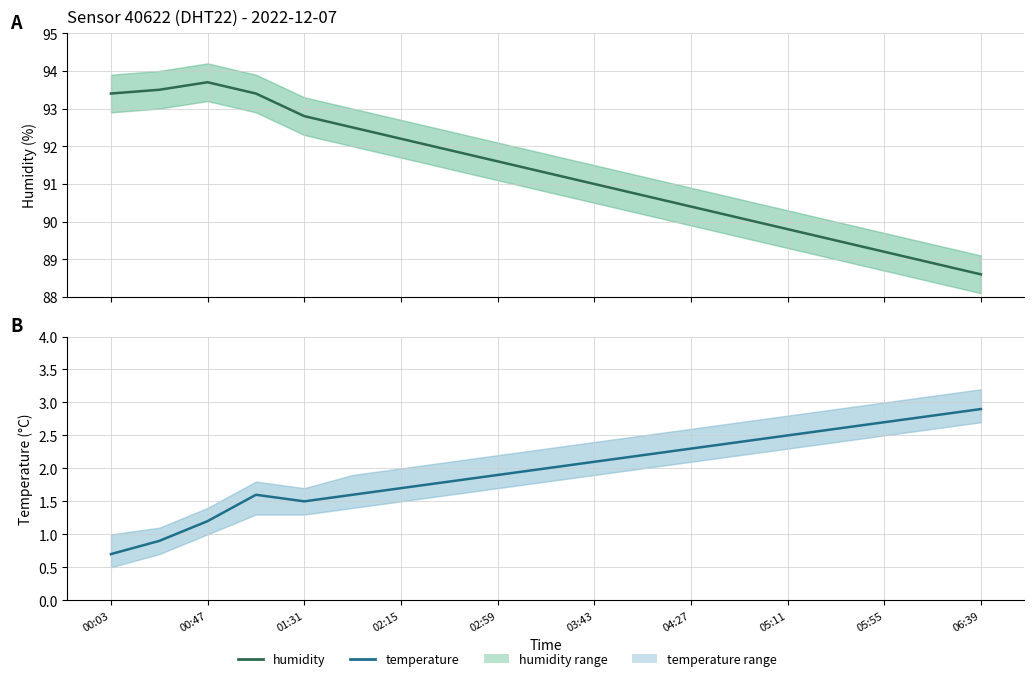

What value does the humidity series have at 11?

90.7